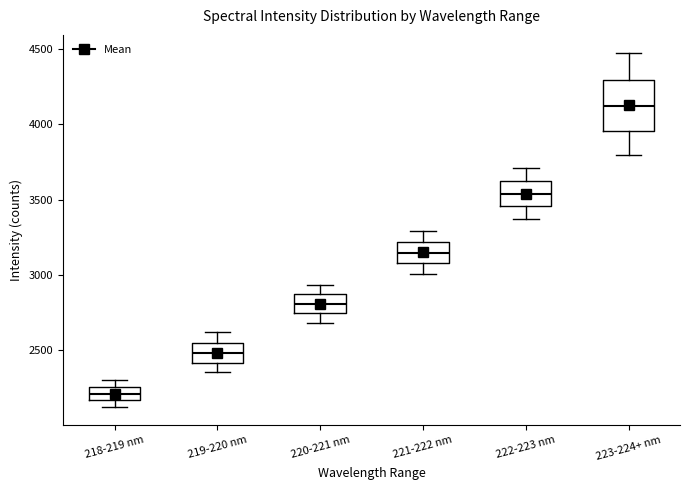

Comparing the boxes themselves (not the whiskers), which one is the tallest?

223-224+ nm